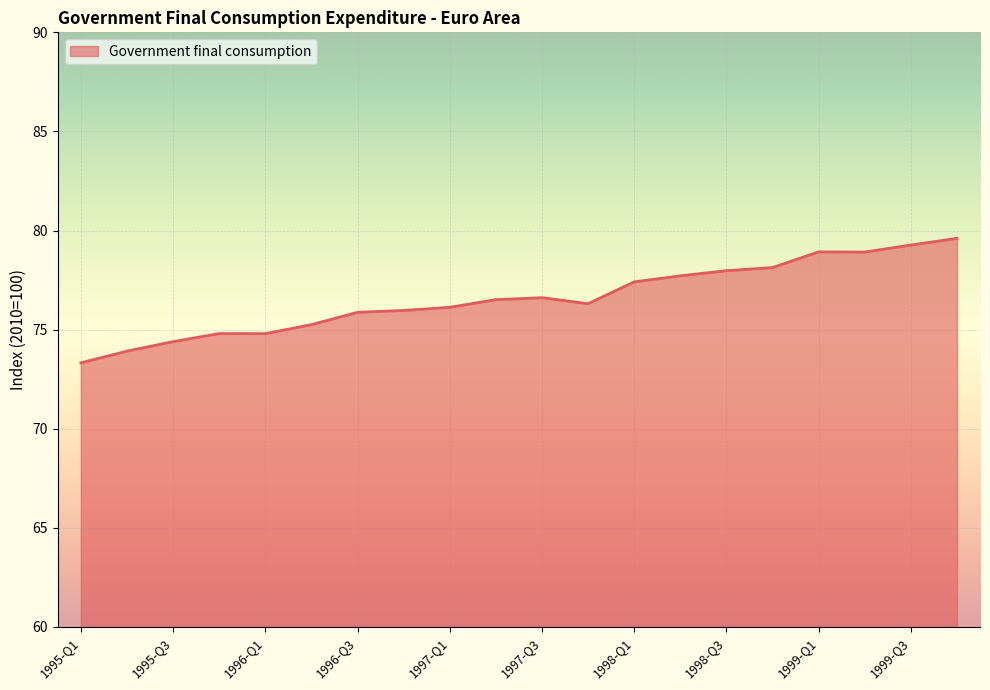

What is the smallest value displayed?

73.3